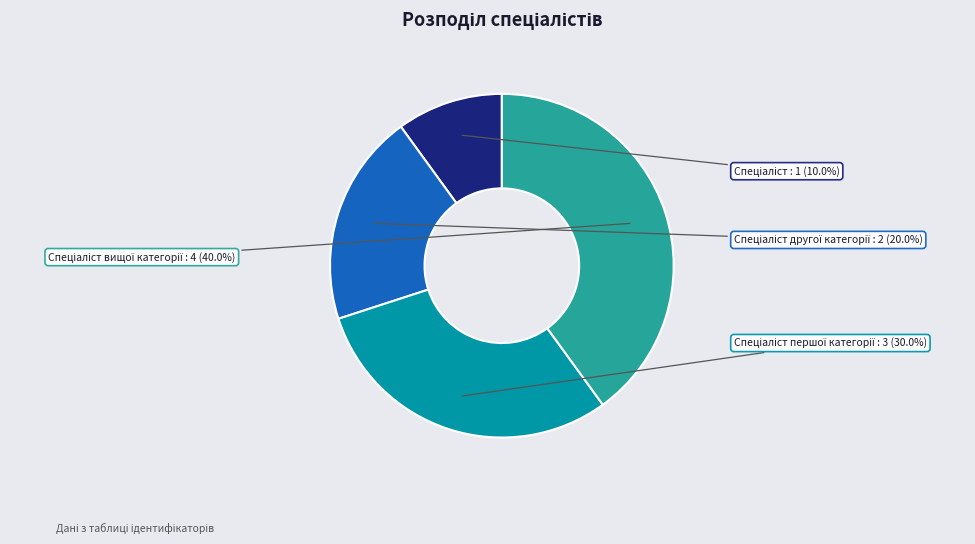

Does any single category account for the majority?

No